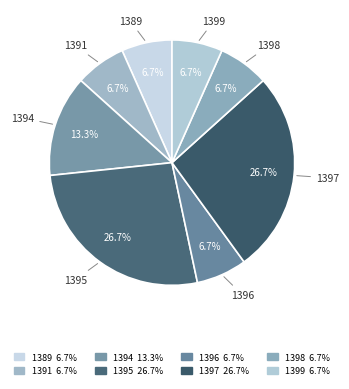

True or false: 1397 accounts for 27% of the total.

True